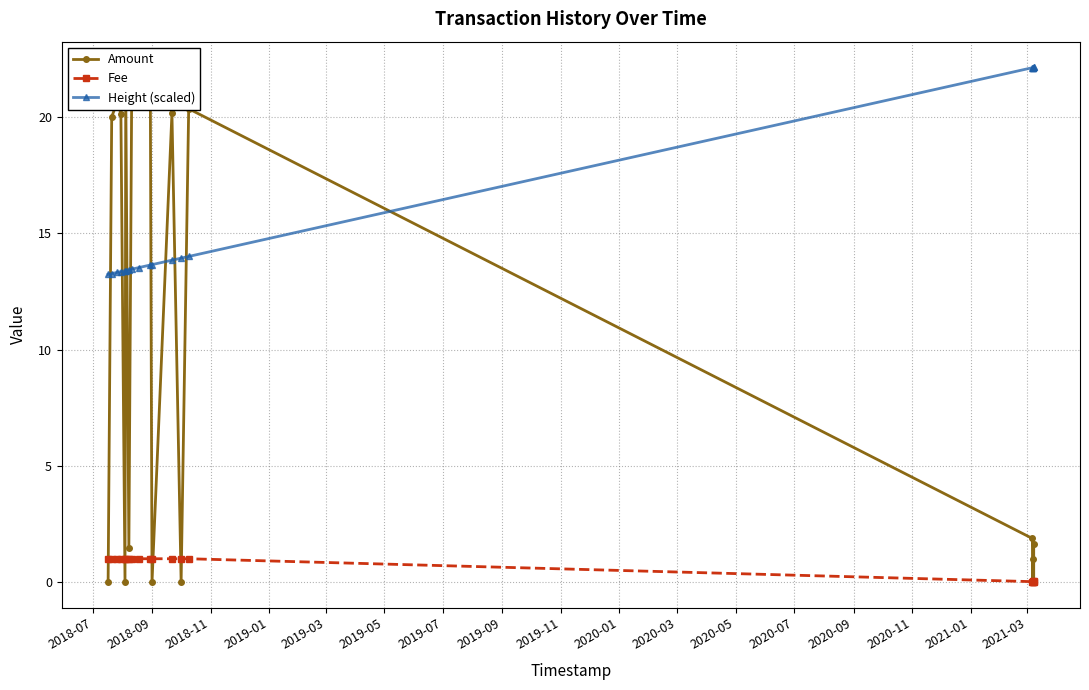

True or false: Amount has more than 0 interior local peaks.

True